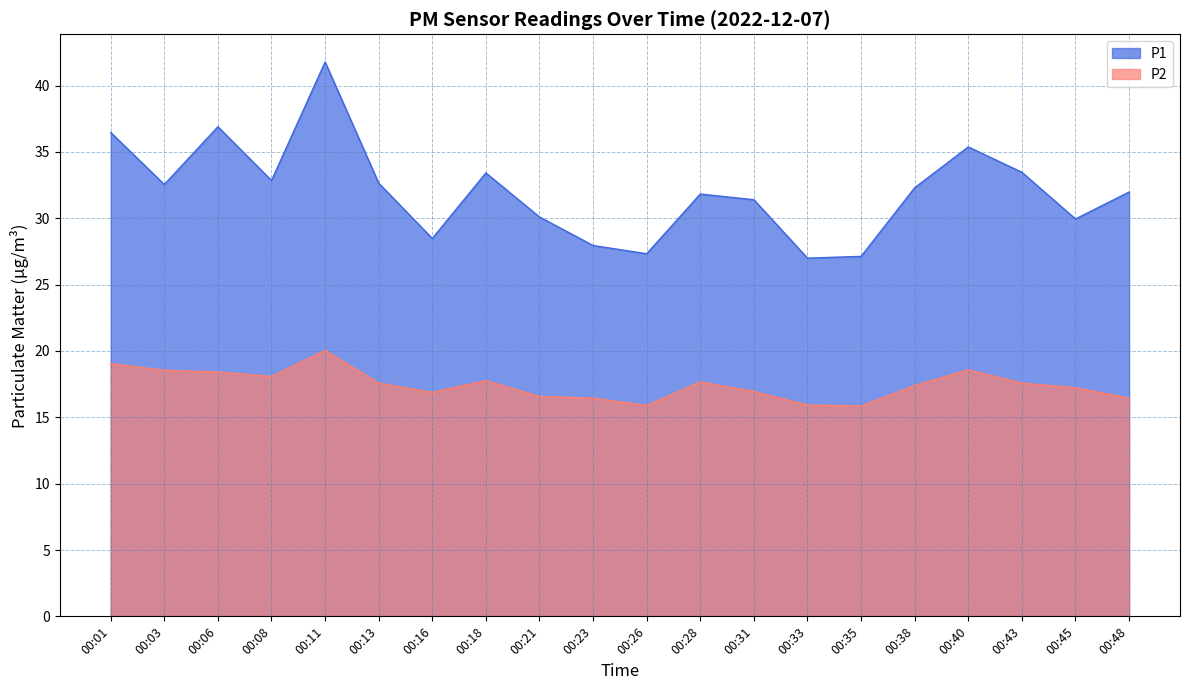

What is the approximate value of P2 at 00:38?

17.4